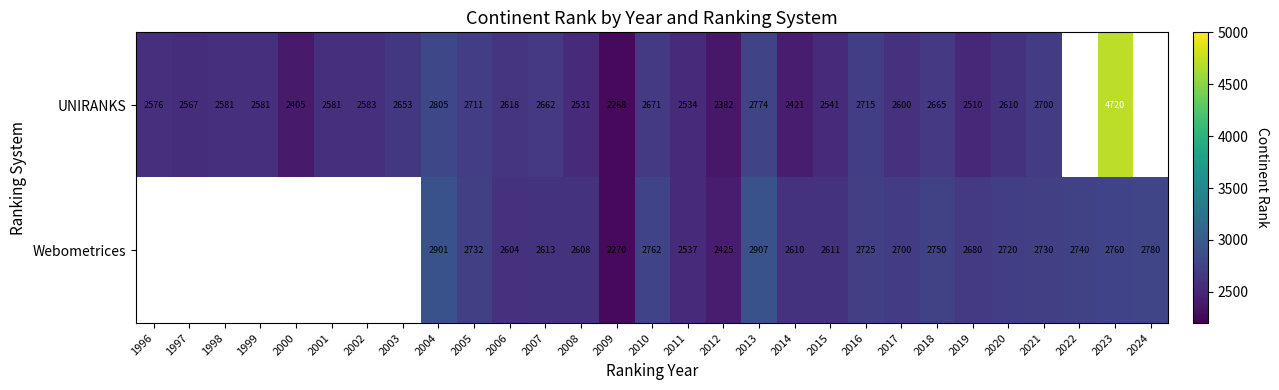

What is the difference between the highest and lowest values at 2011?

3.0